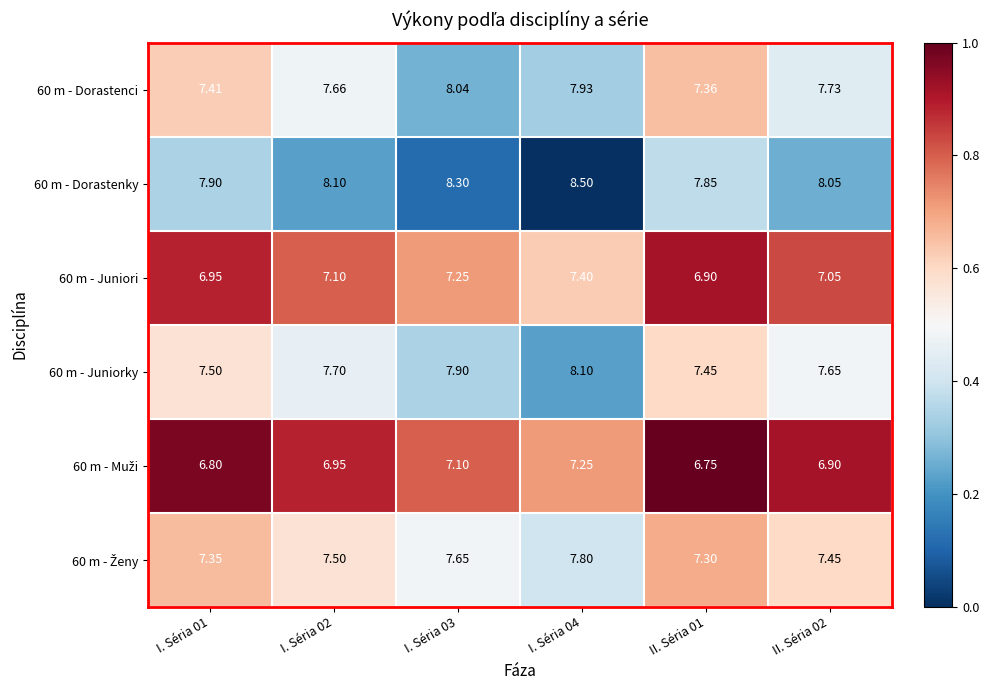

Count the number of categories in the chart.

6